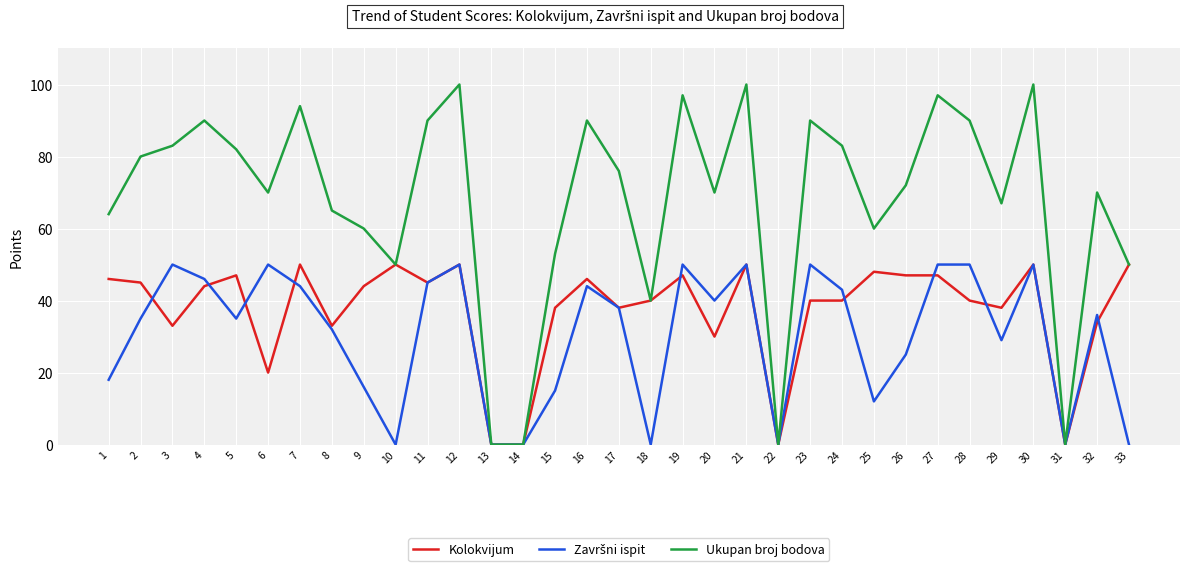

At how many categories does at least one series exceed 12?

29